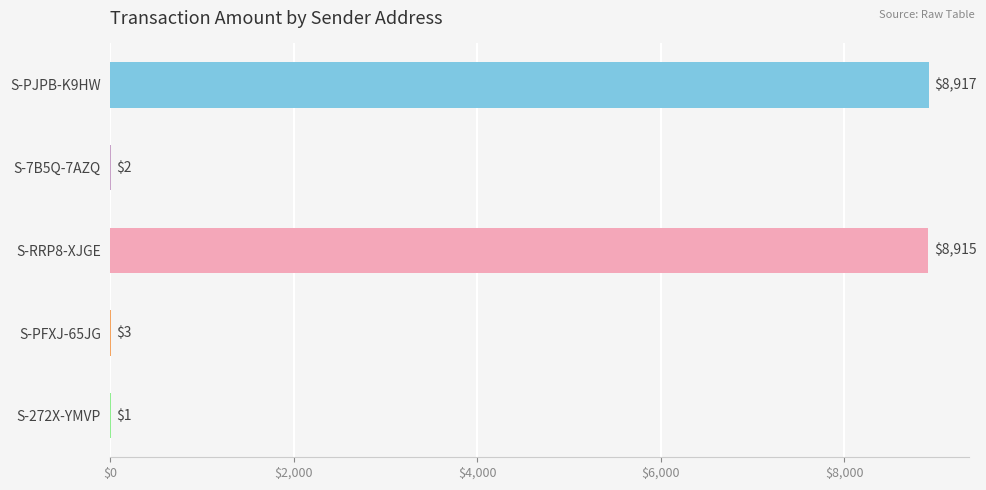

Reading top to bottom, extract all data points from this chart.

S-PJPB-K9HW=8917	S-7B5Q-7AZQ=2	S-RRP8-XJGE=8915	S-PFXJ-65JG=3	S-272X-YMVP=1